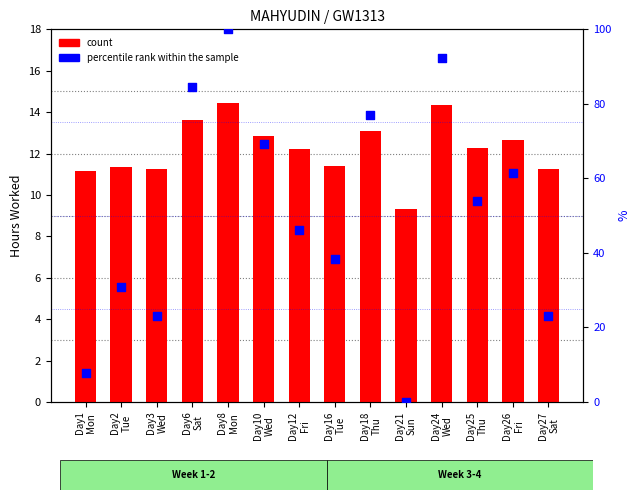

Which series has the largest total across all categories?

percentile rank within the sample